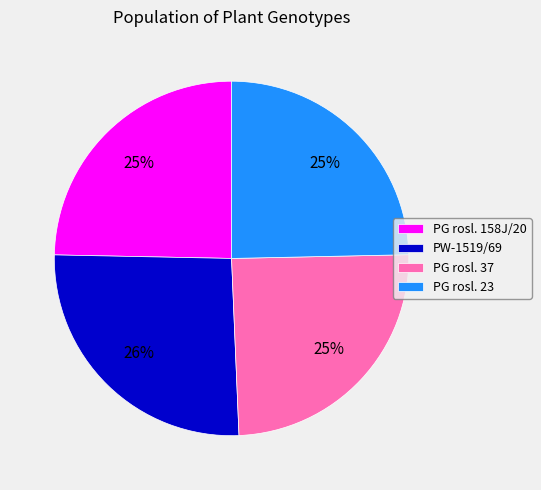

Does any single category account for the majority?

No